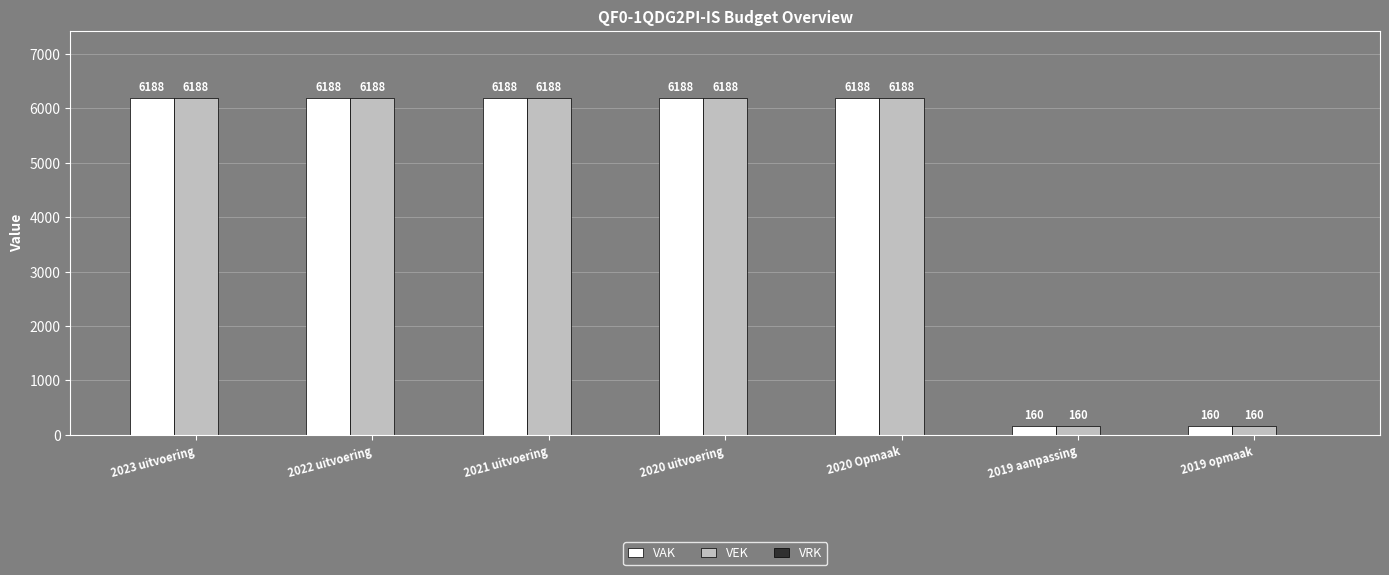

What is the label of the 7th bar from the left?

2019 opmaak